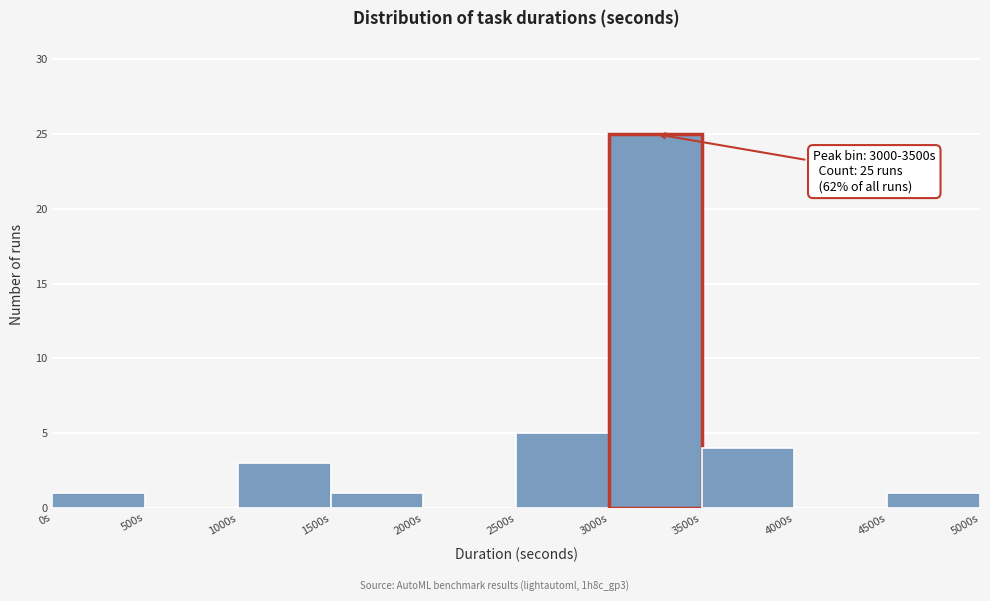

Over which range of the x-axis is the bar tallest?

3000 to 3500